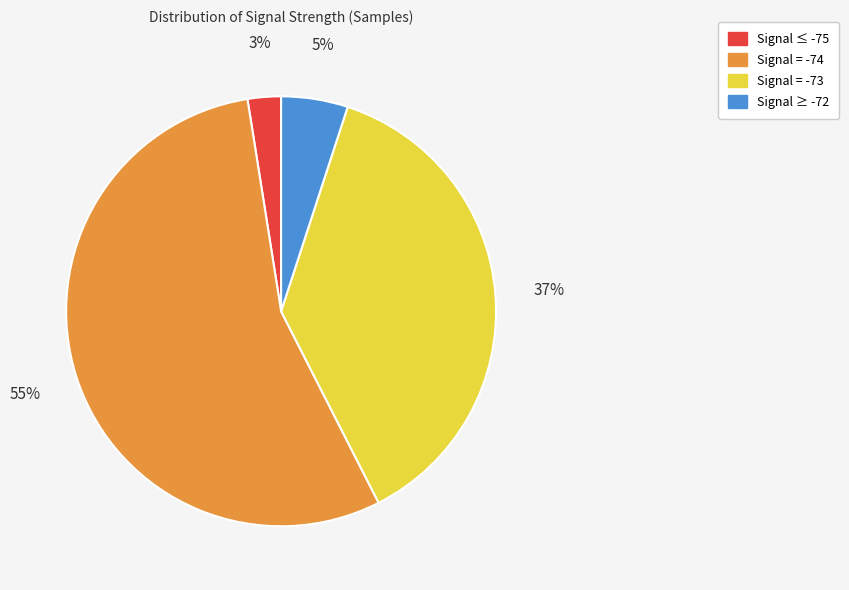

How many slices are in this pie chart?

4